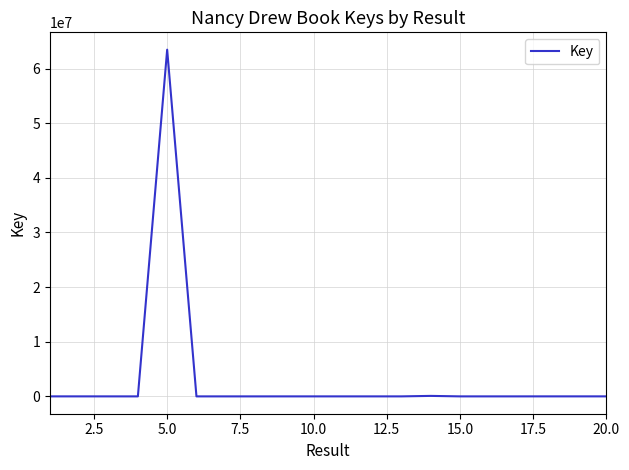

How many lines are shown in the chart?

1